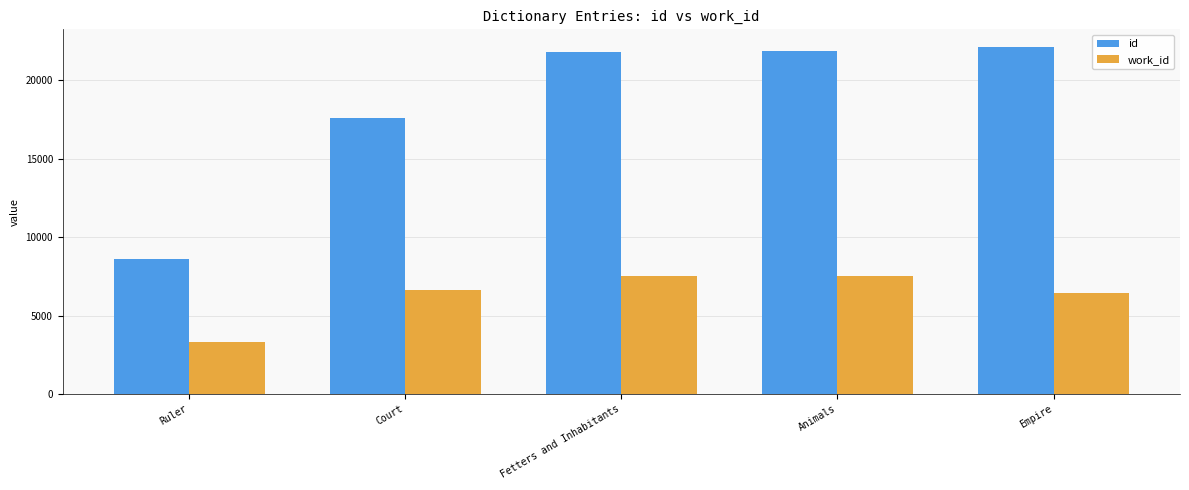

Which series has the largest total across all categories?

id